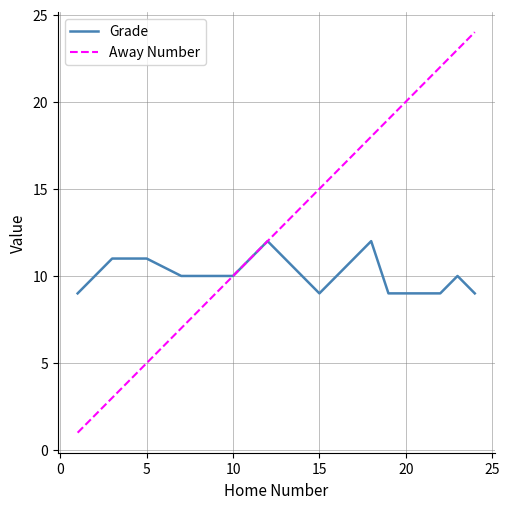

How many Grade values are between 9 and 11?

13